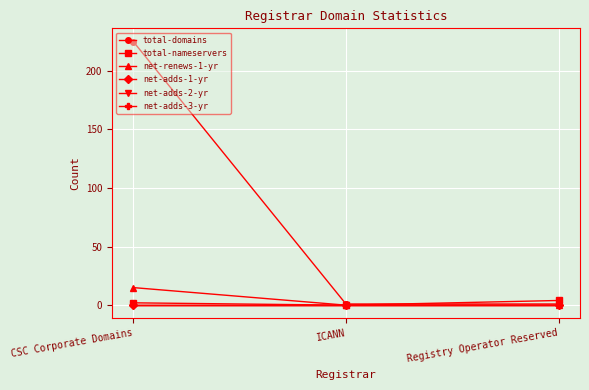

Which has a higher value, Registry Operator Reserved or CSC Corporate Domains?

CSC Corporate Domains